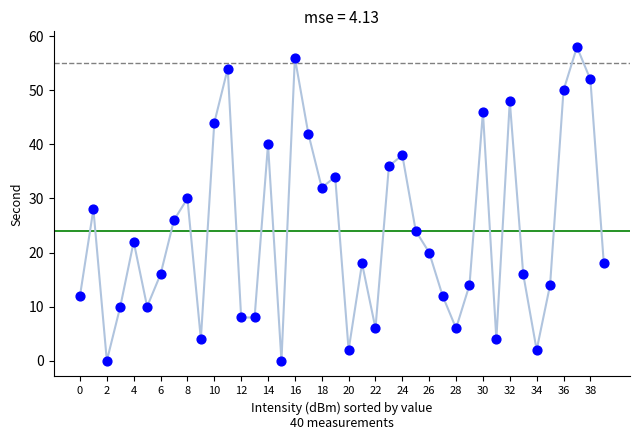

What is the range of Y values (max minus min)?

58